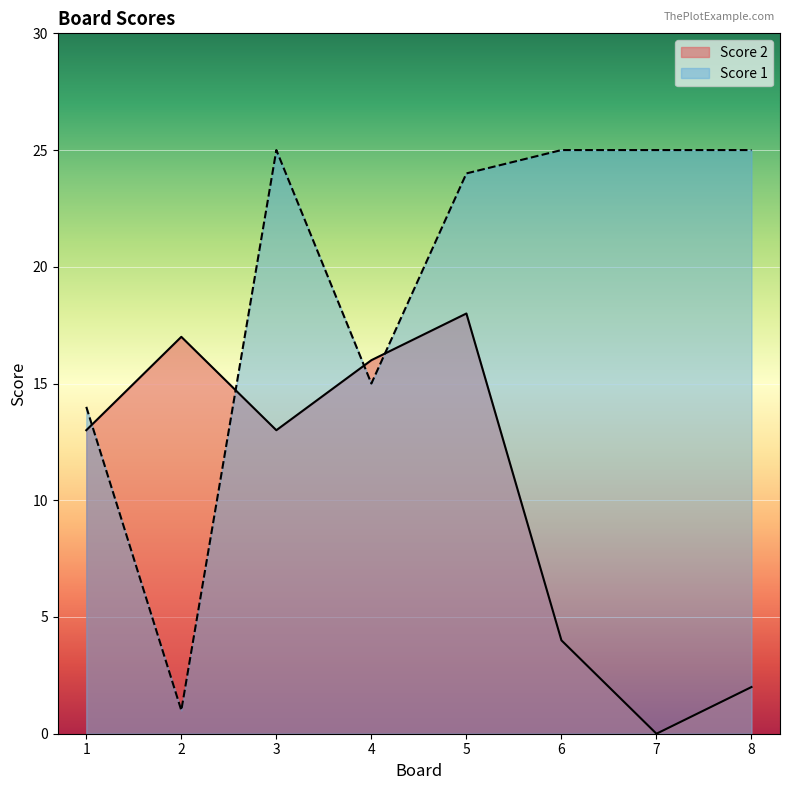

What is the difference between the Score 1 values at 4 and 8?

10